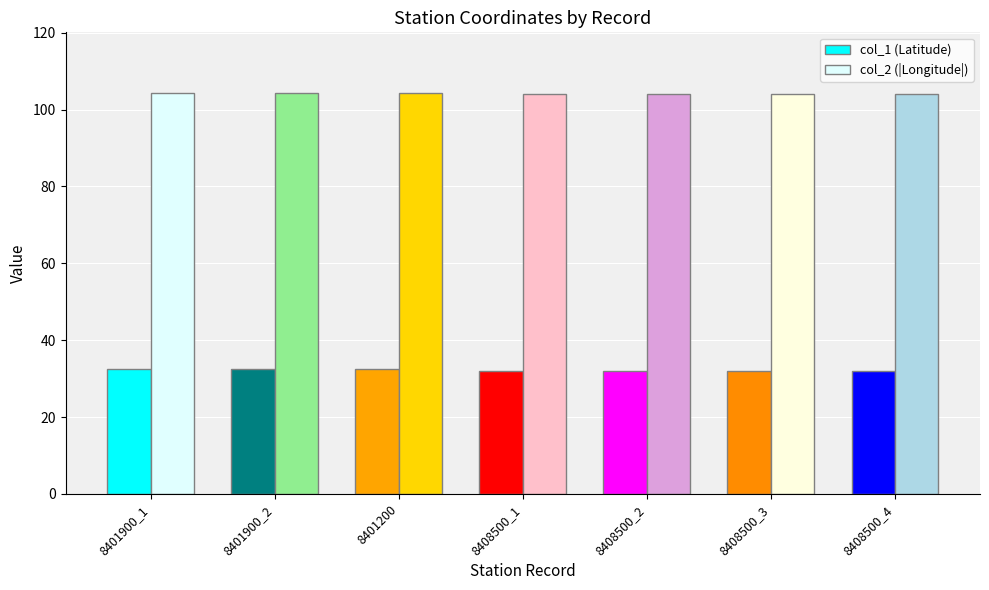

True or false: col_2 (|Longitude|) has a value of 104.1 at 8408500_4.

True